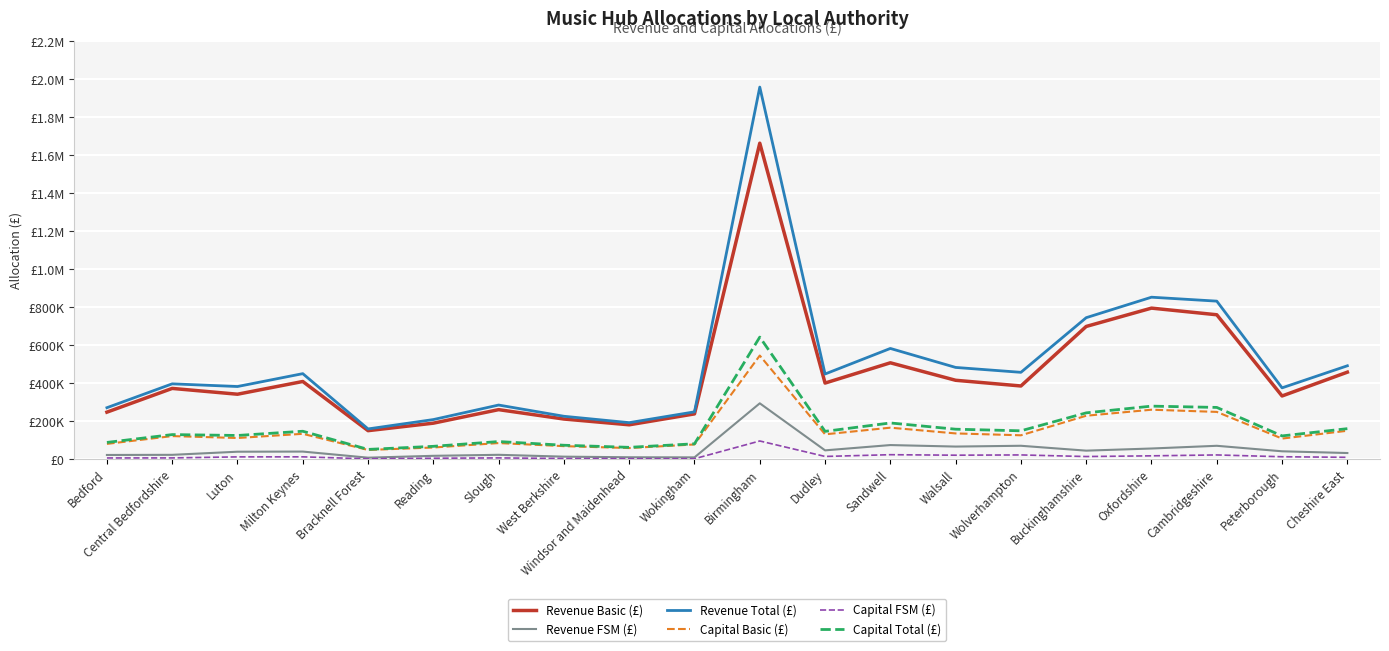

Does the chart have visible grid lines?

Yes